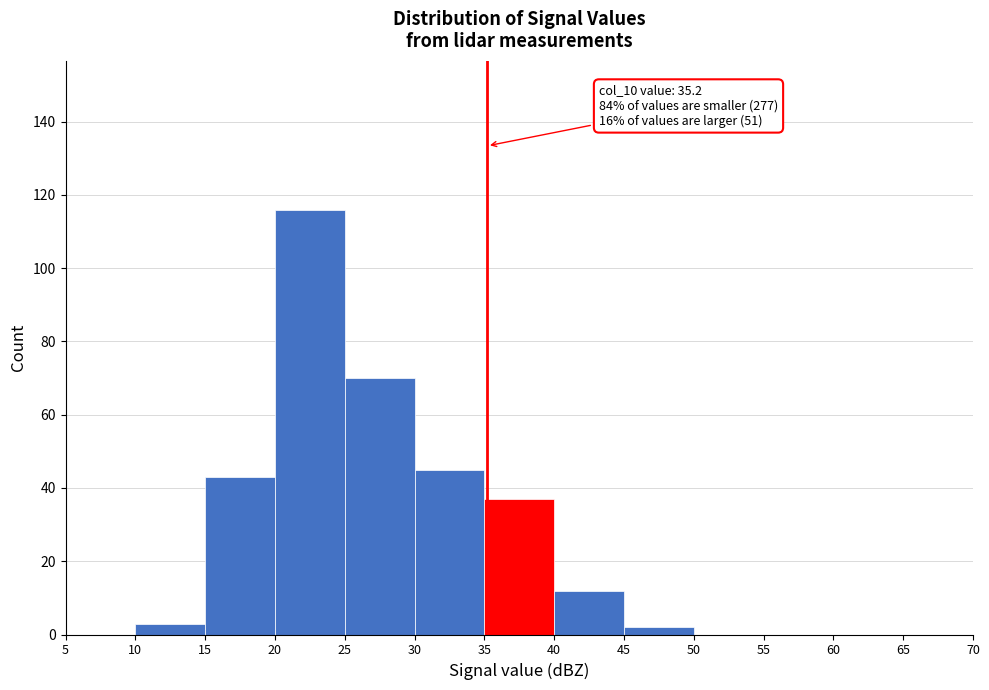

Over which range of the x-axis is the bar tallest?

20 to 25